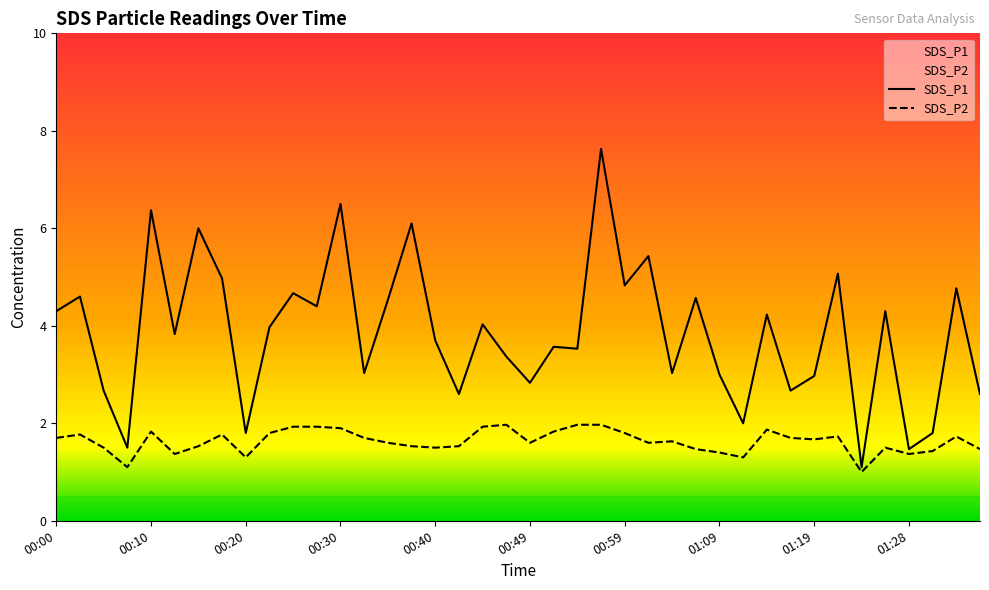

What is the value of the SDS_P1 point at the 30th from the left?

2.0